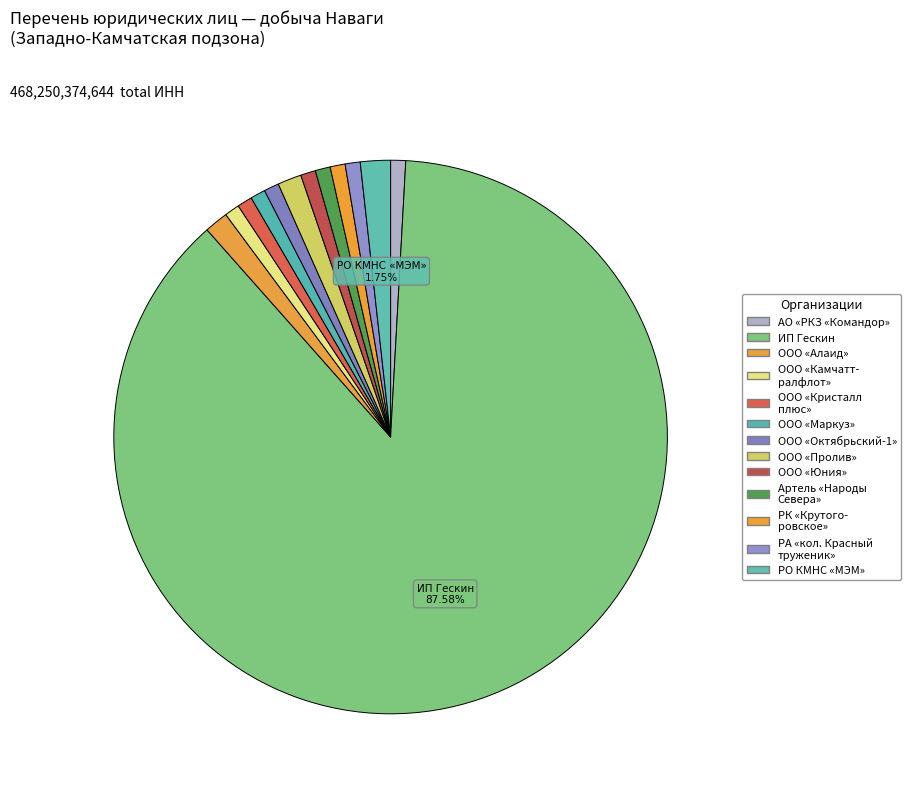

Count the number of slices in the pie.

13